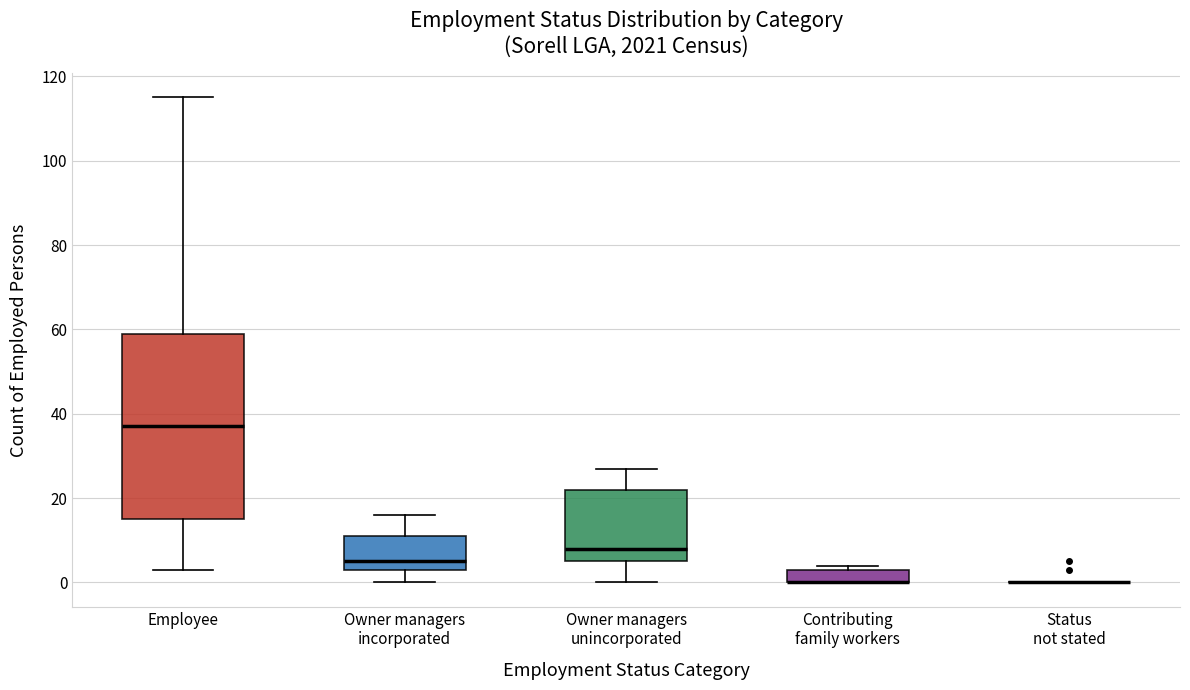

Reading left to right, read every box against the y-axis: the position of its median line, the range the box covers, and the ends of its whiskers. The values are not printed on the chart, so give them approximately, as read against the axis.

Employee: median 38, box 16 to 60, whiskers 4 to 116
Owner managers incorporated: median 6, box 4 to 12, whiskers 0 to 16
Owner managers unincorporated: median 8, box 6 to 22, whiskers 0 to 28
Contributing family workers: median 0 (drawn on the box's lower edge), box 0 to 4, whiskers 0 to 4 (just above the box's upper edge)
Status not stated: box collapsed to a line at 0, whiskers 0 to 0